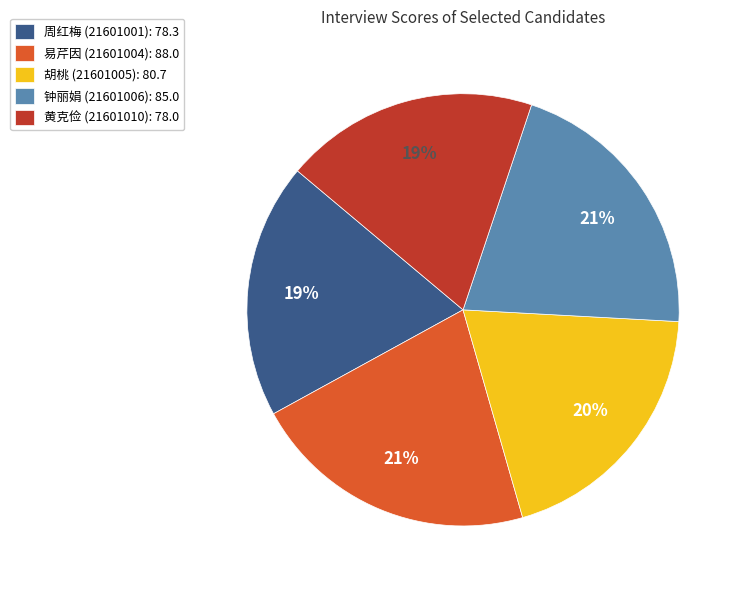

The 易芹因 (21601004) slice represents 21% of the pie. True or false?

True